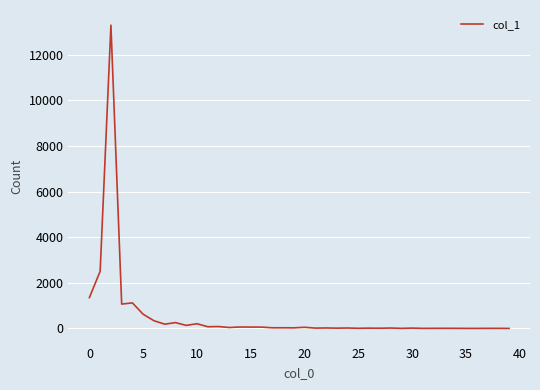

What is the difference between the maximum and minimum values?

13304